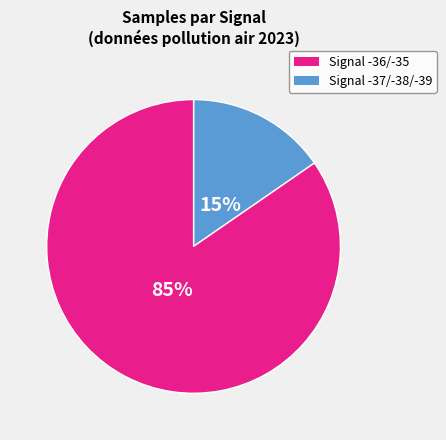

Does any single category account for the majority?

Yes